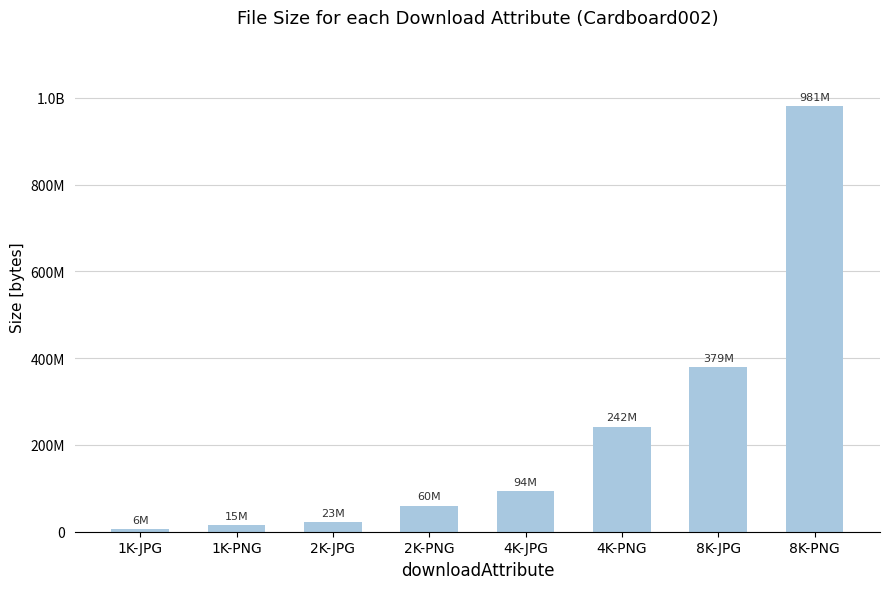

True or false: the data shows 138950186 at 4K-JPG.

False